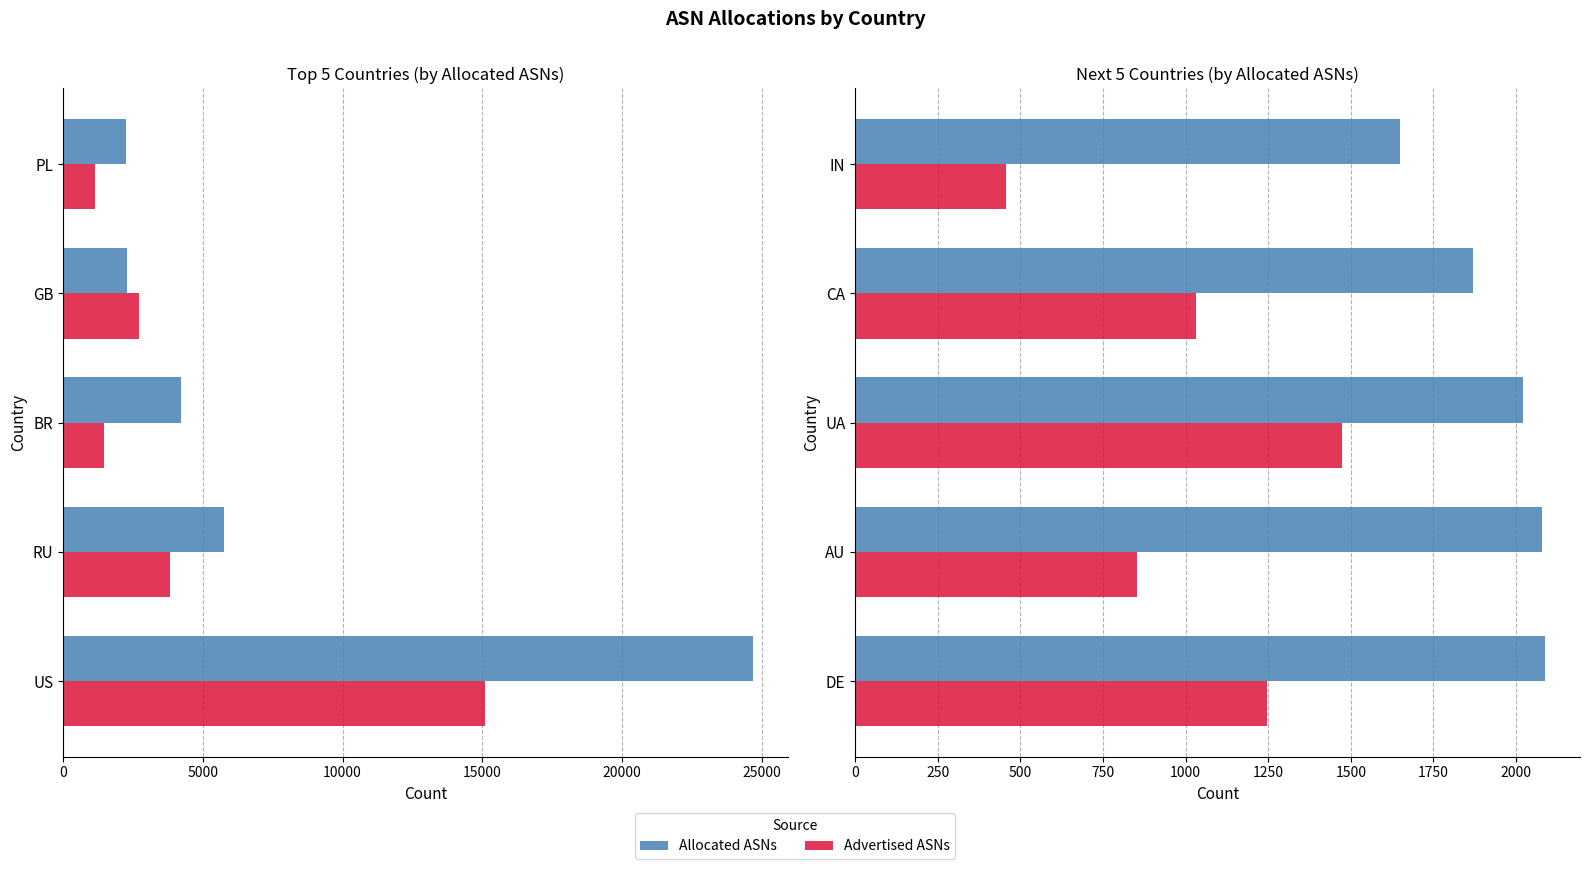

True or false: Allocated ASNs has a value of 585 at IN.

False